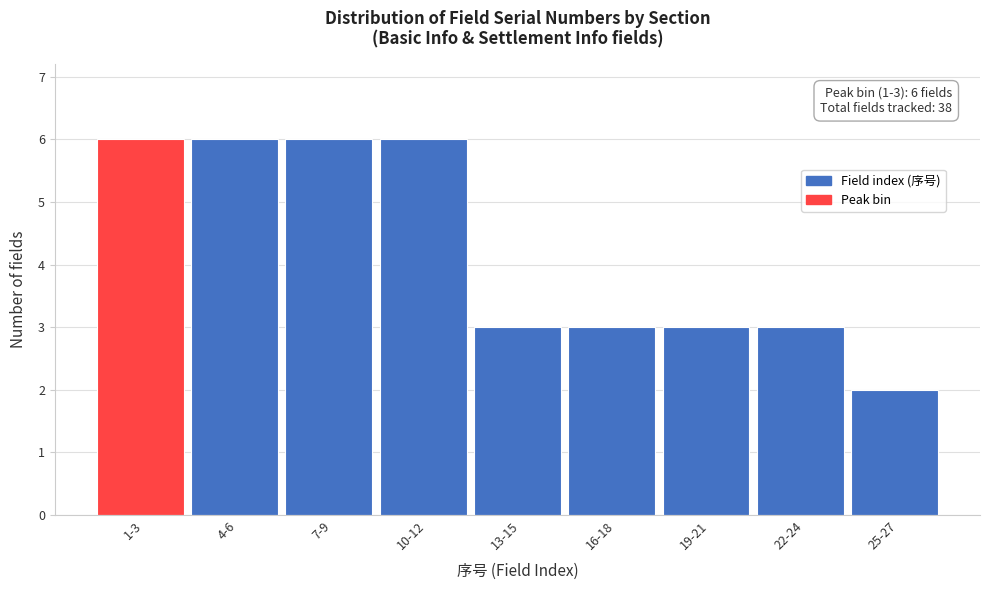

Reading left to right, list all the values displayed in this chart.

6	6	6	6	3	3	3	3	2